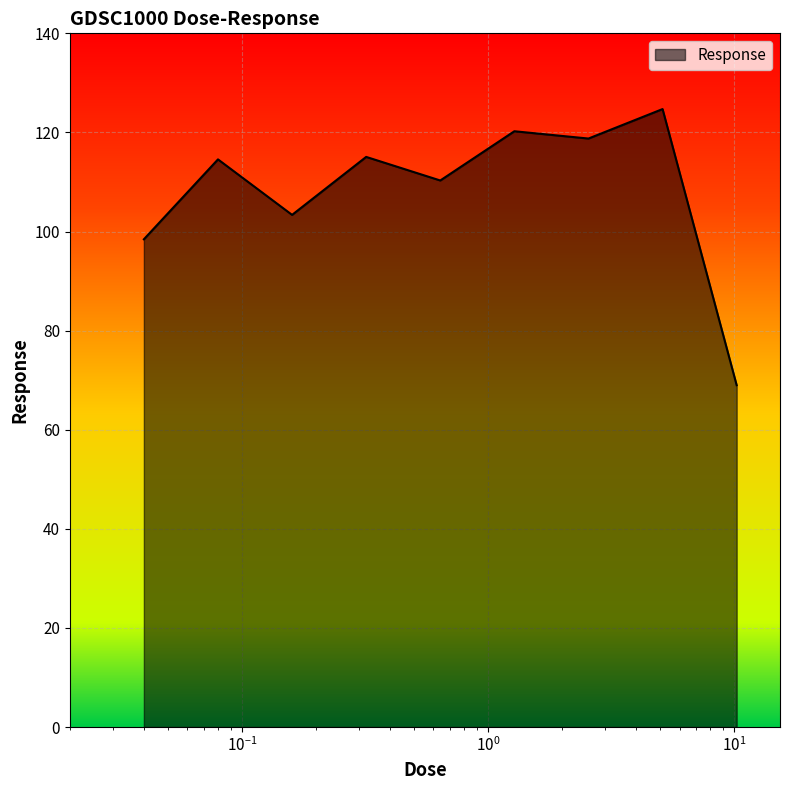

What is the greatest value displayed?

124.7